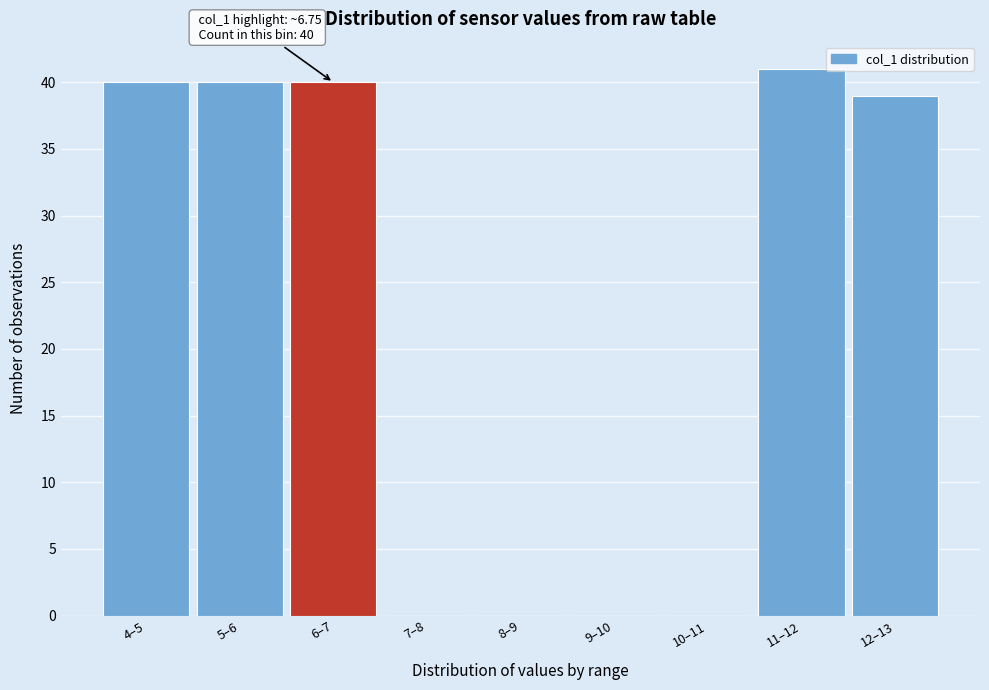

Reading left to right, what are all the values shown in this chart?

4–5=40	5–6=40	6–7=40	7–8=0	8–9=0	9–10=0	10–11=0	11–12=41	12–13=39